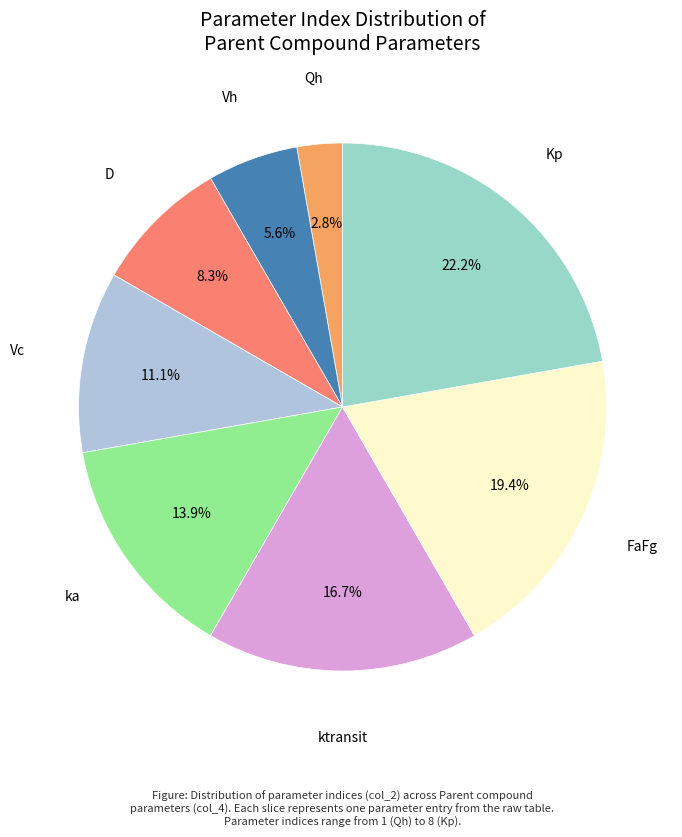

To the nearest percent, what is the average slice percentage?

12%